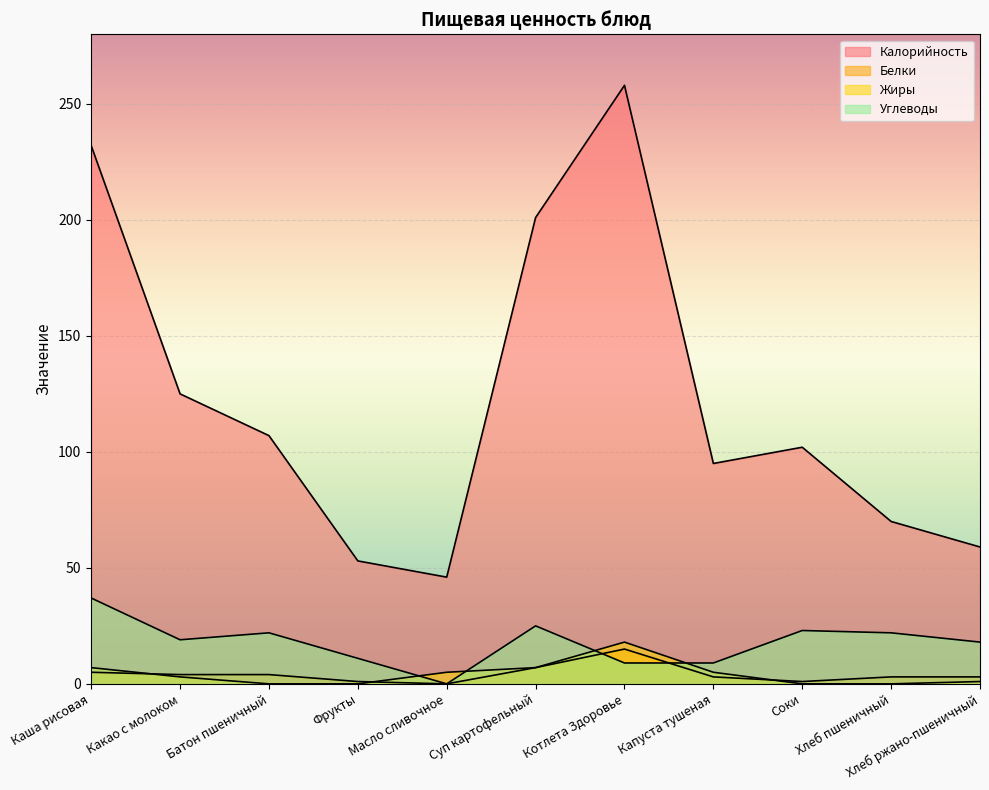

Reading left to right, transcribe all the data shown in this chart.

Калорийность: Каша рисовая=232	Какао с молоком=125	Батон пшеничный=107	Фрукты=53	Масло сливочное=46	Суп картофельный=201	Котлета Здоровье=258	Капуста тушеная=95	Соки=102	Хлеб пшеничный=70	Хлеб ржано-пшеничный=59
Белки: Каша рисовая=5	Какао с молоком=4	Батон пшеничный=4	Фрукты=1	Масло сливочное=0	Суп картофельный=7	Котлета Здоровье=15	Капуста тушеная=3	Соки=1	Хлеб пшеничный=3	Хлеб ржано-пшеничный=3
Жиры: Каша рисовая=7	Какао с молоком=3	Батон пшеничный=0	Фрукты=0	Масло сливочное=5	Суп картофельный=7	Котлета Здоровье=18	Капуста тушеная=5	Соки=0	Хлеб пшеничный=0	Хлеб ржано-пшеничный=1
Углеводы: Каша рисовая=37	Какао с молоком=19	Батон пшеничный=22	Фрукты=11	Масло сливочное=0	Суп картофельный=25	Котлета Здоровье=9	Капуста тушеная=9	Соки=23	Хлеб пшеничный=22	Хлеб ржано-пшеничный=18